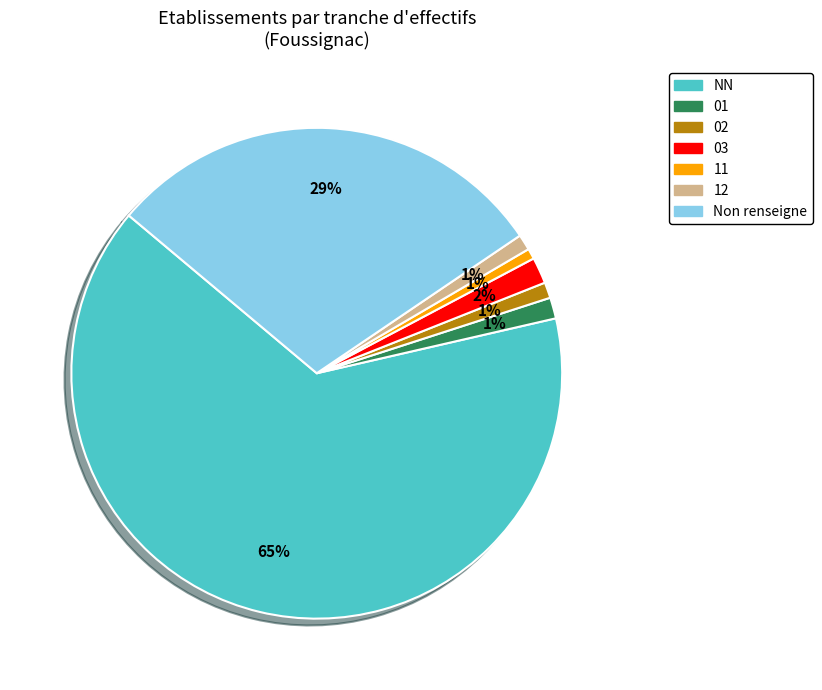

How many segments does this pie chart have?

7